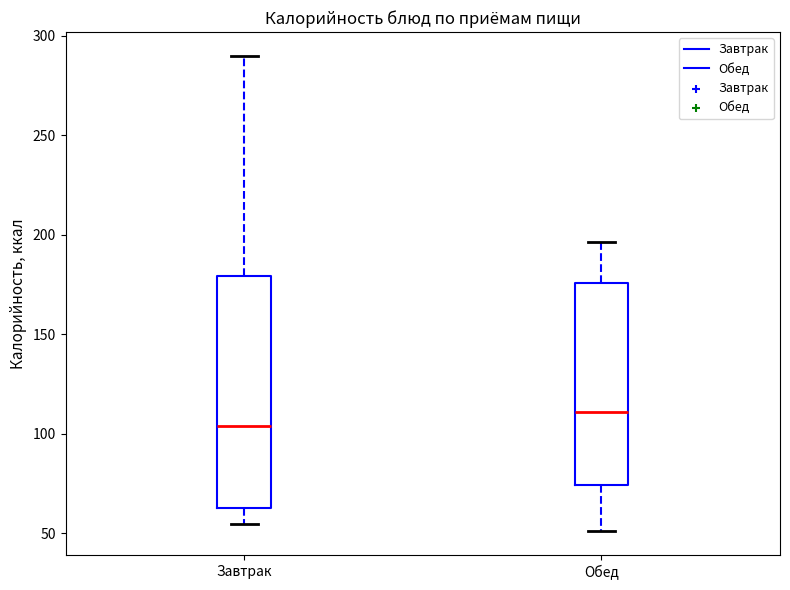

Comparing the boxes themselves (not the whiskers), which one is the tallest?

Завтрак